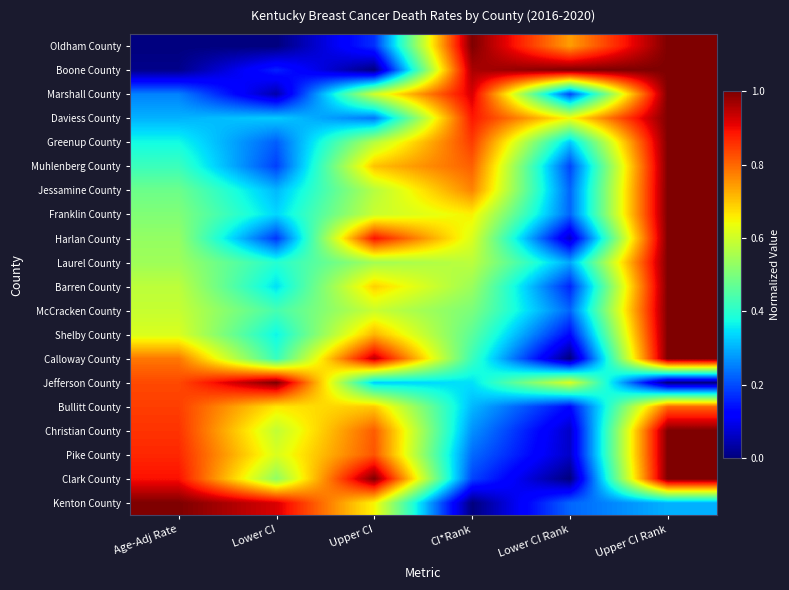

What is the total value across all series at Lower CI Rank?

5.5